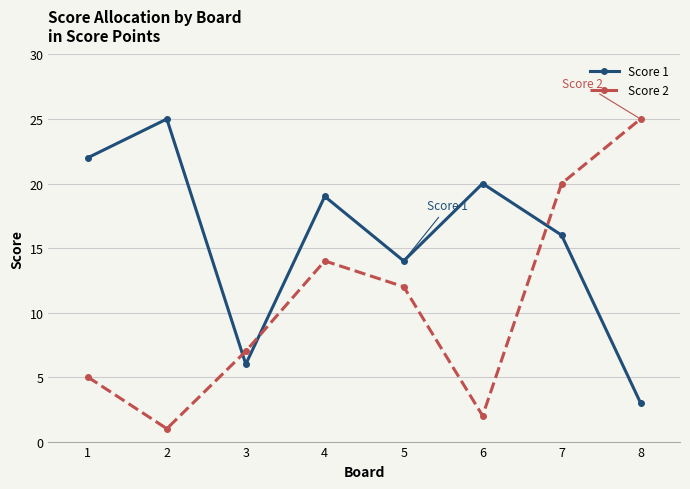

What is the greatest value displayed?

25